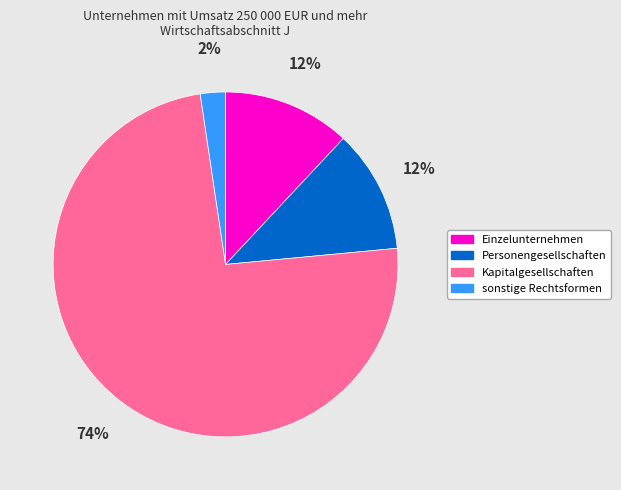

Is Einzelunternehmen the majority of the pie?

No